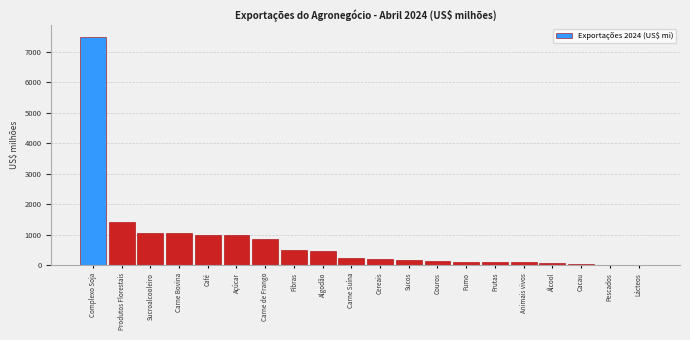

What is the sum of the values at Açúcar and Sucroalcooleiro?

2042.3